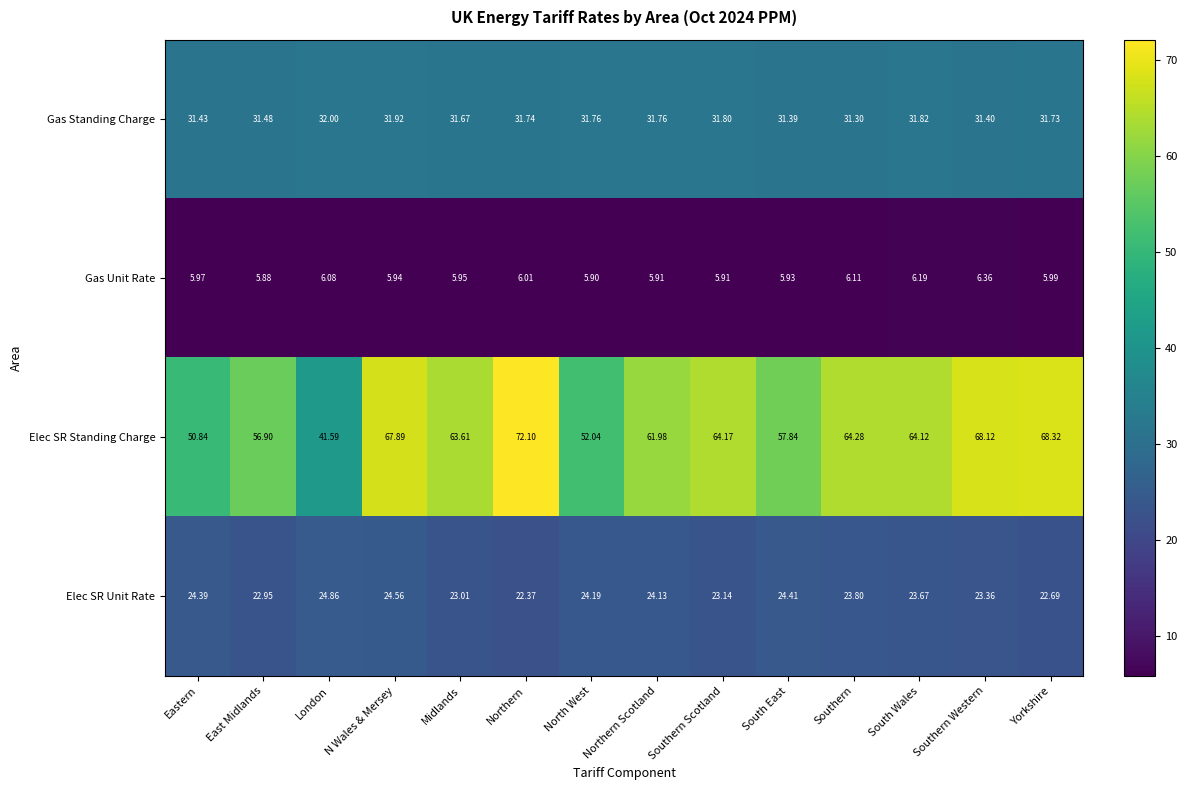

At which category is the sum across all series the highest?

Northern